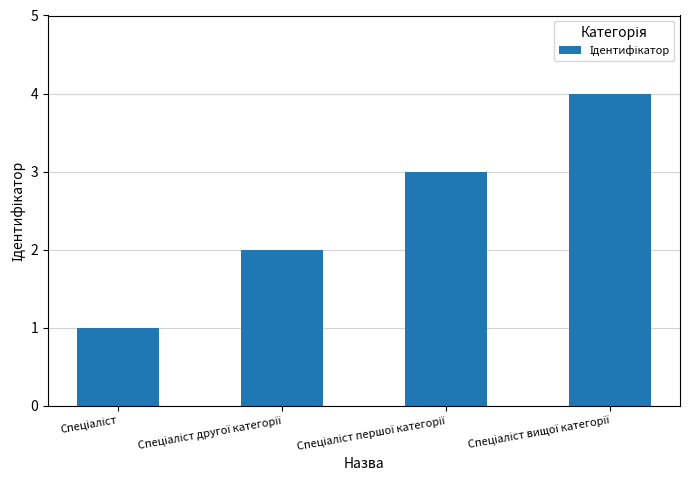

What is the greatest value displayed?

4